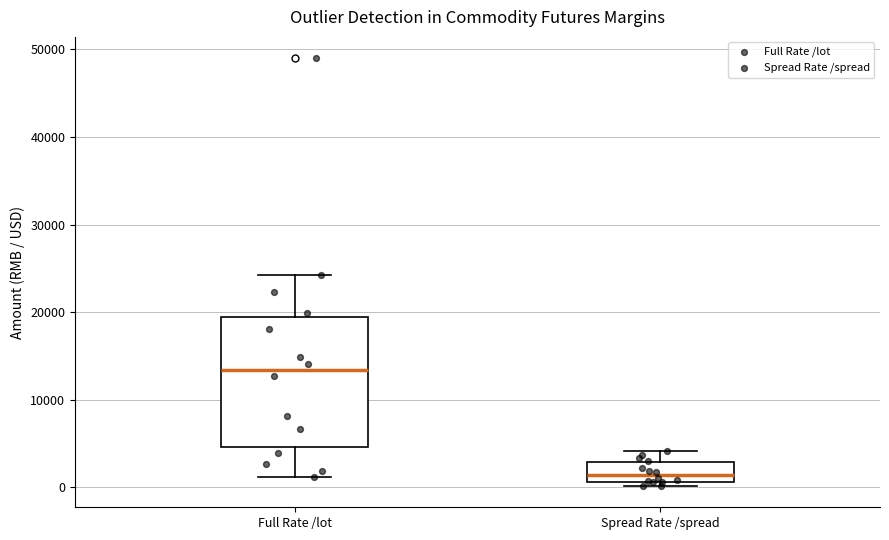

Where is the lower edge of the box for Full Rate /lot on the y-axis? The values are not printed on the chart, so give them approximately, as read against the axis.

5000